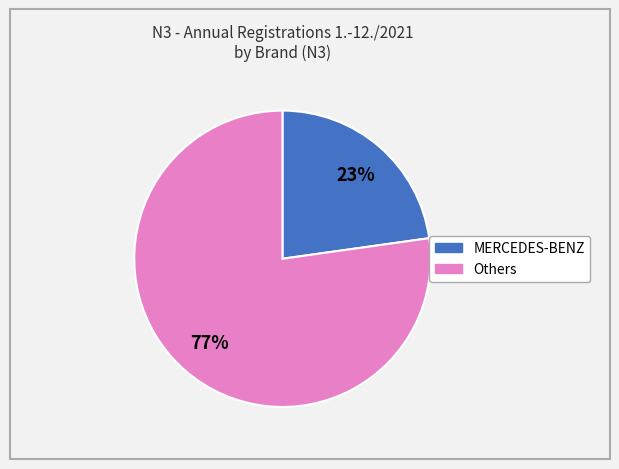

To the nearest percent, what is the average slice percentage?

50%